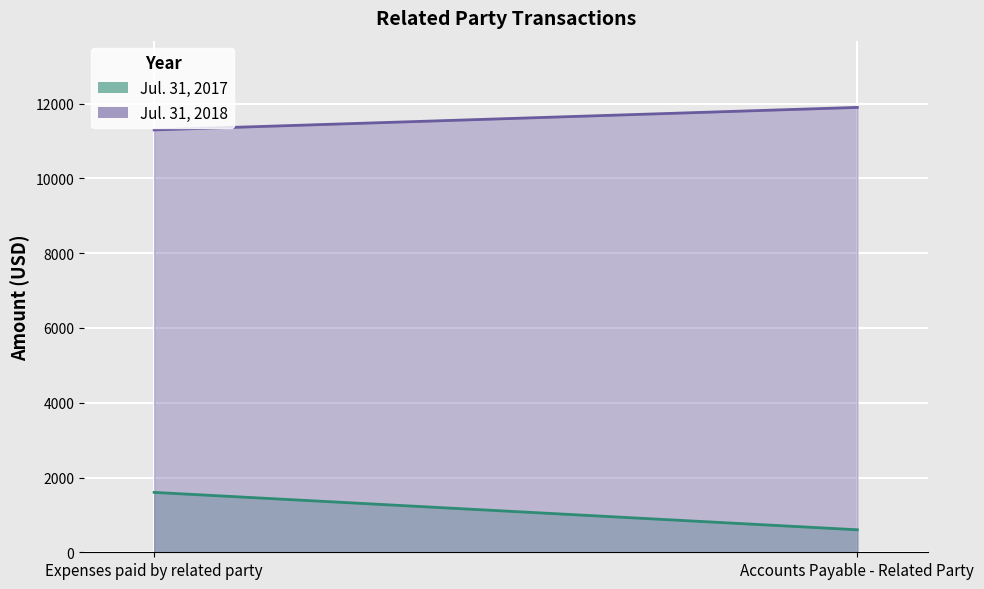

Rank the series by their maximum value, from lowest to highest.

Jul. 31, 2017, Jul. 31, 2018